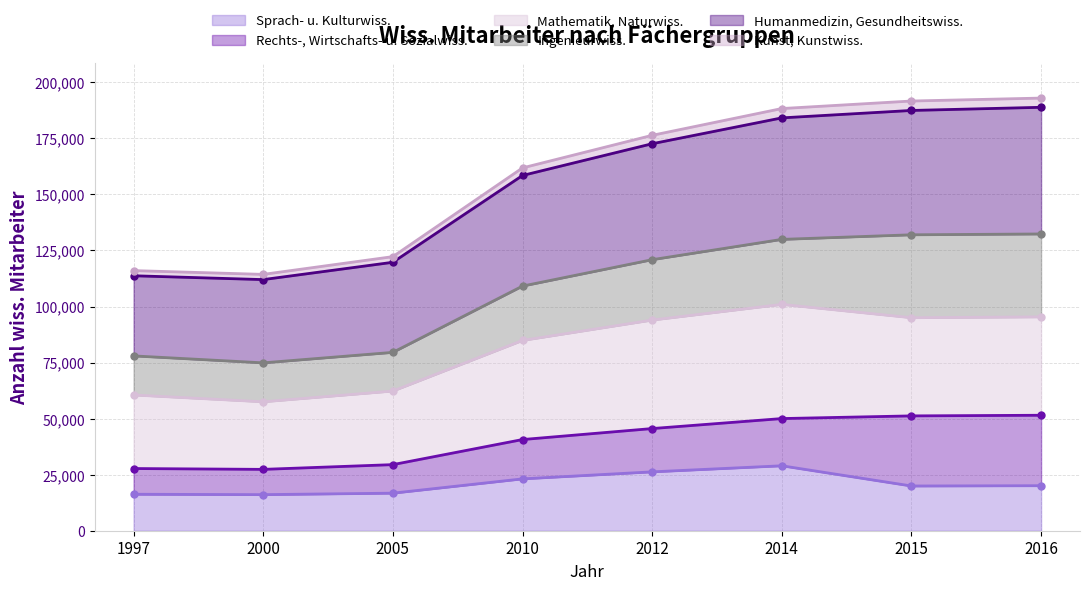

The value of Sprach- u. Kulturwiss. at 1997 is 5939. True or false?

False